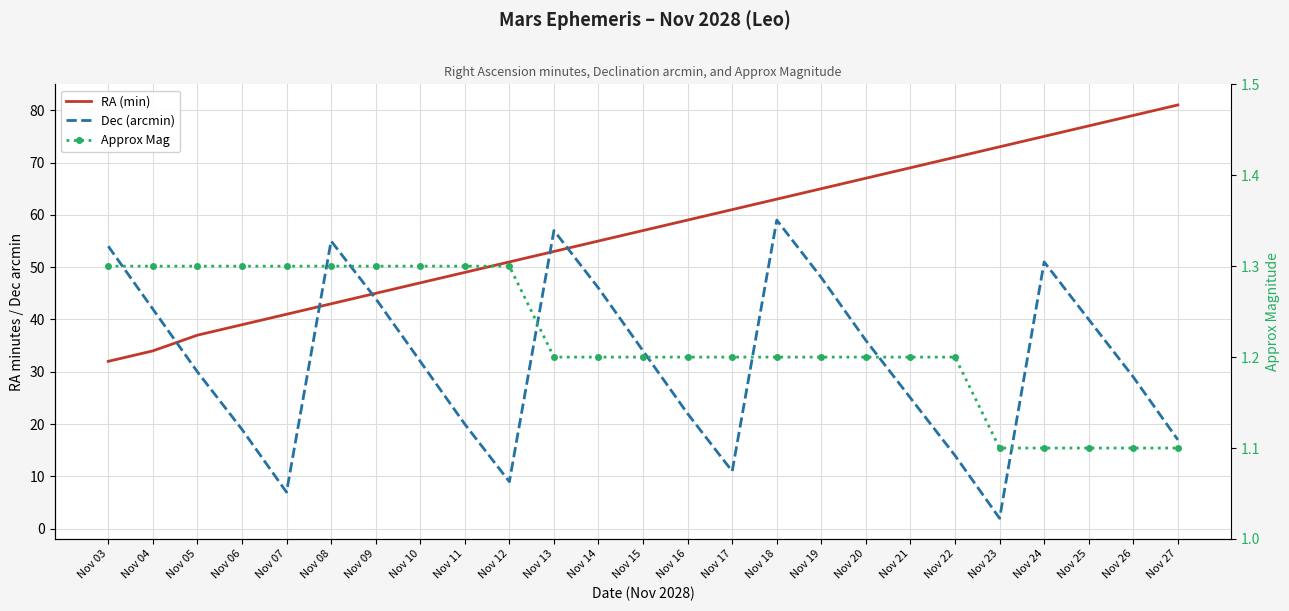

Which series has the largest total across all categories?

RA (min)